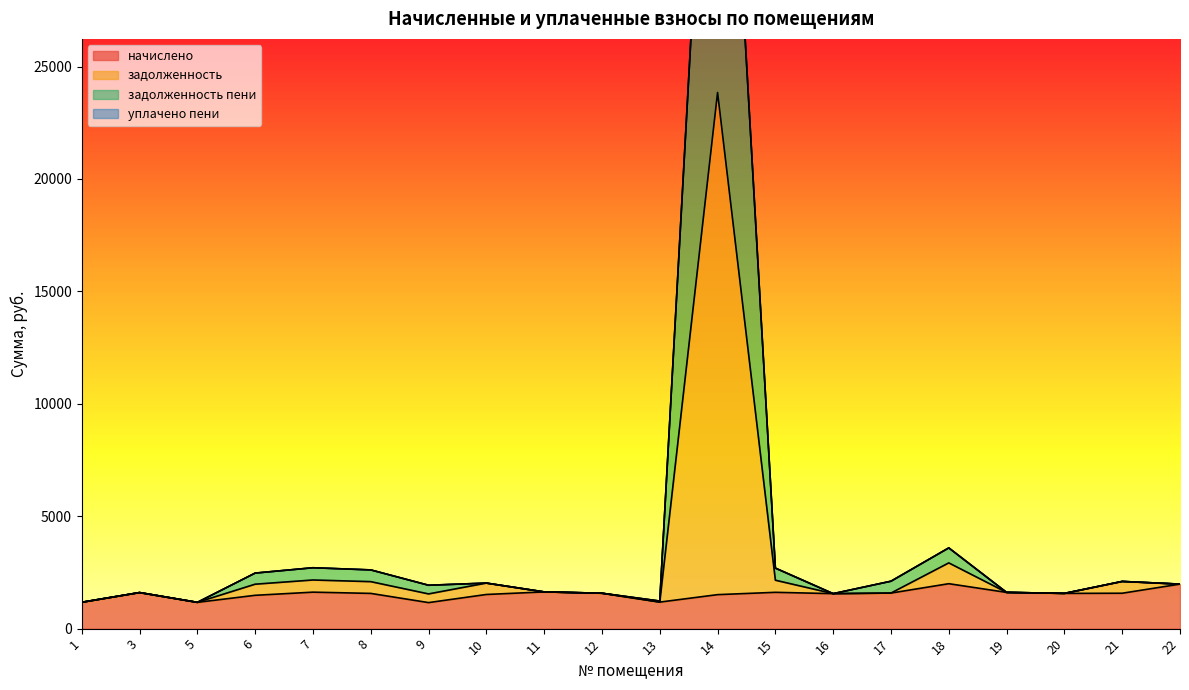

In задолженность пени, how many points are higher than both neighbors (excluding endpoints)?

6